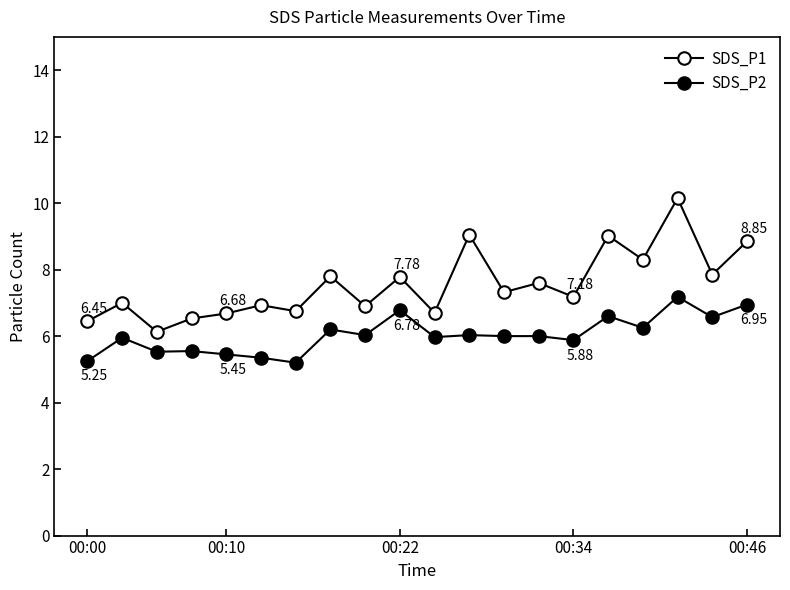

At how many categories does at least one series exceed 7?

11